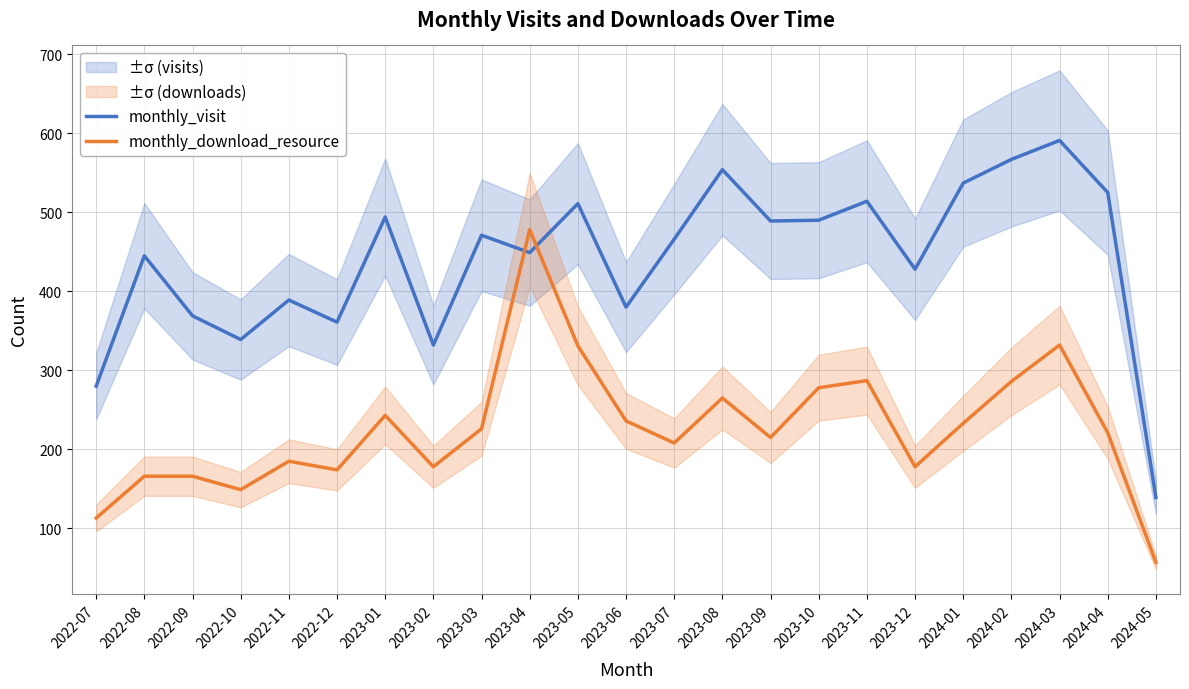

Rank the series by their average value, from lowest to highest.

monthly_download_resource, monthly_visit